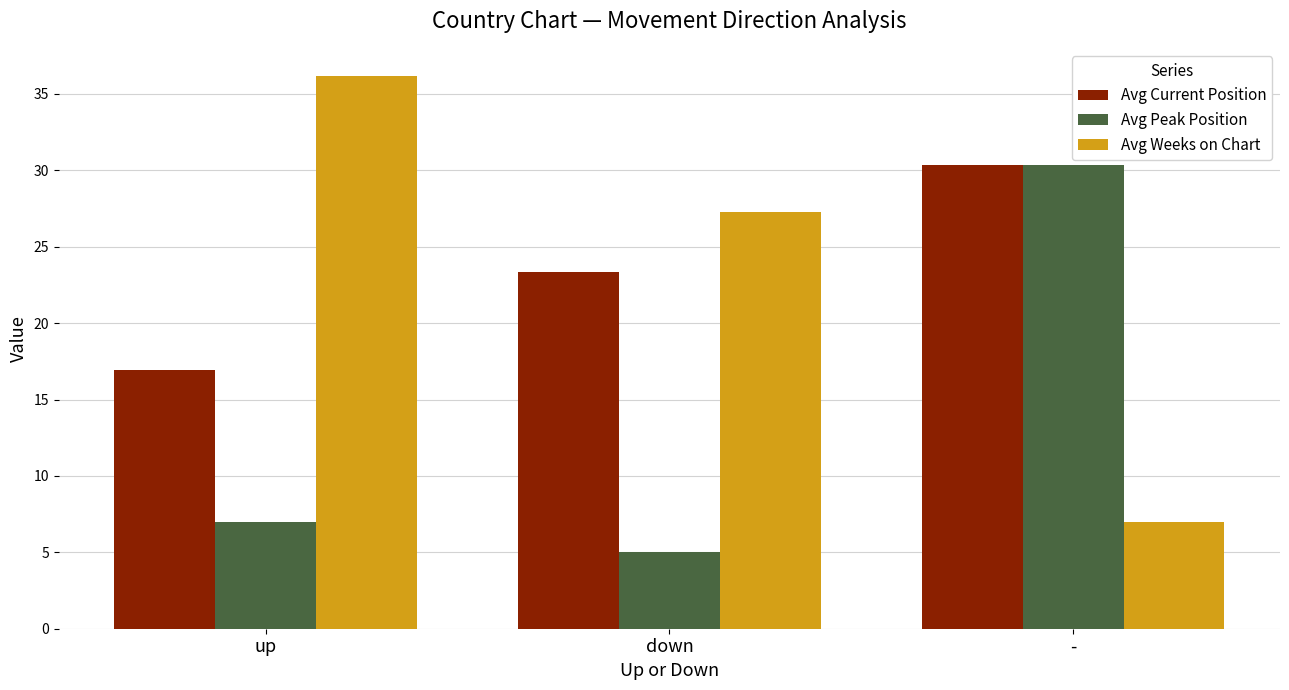

How many bars are there in total?

9